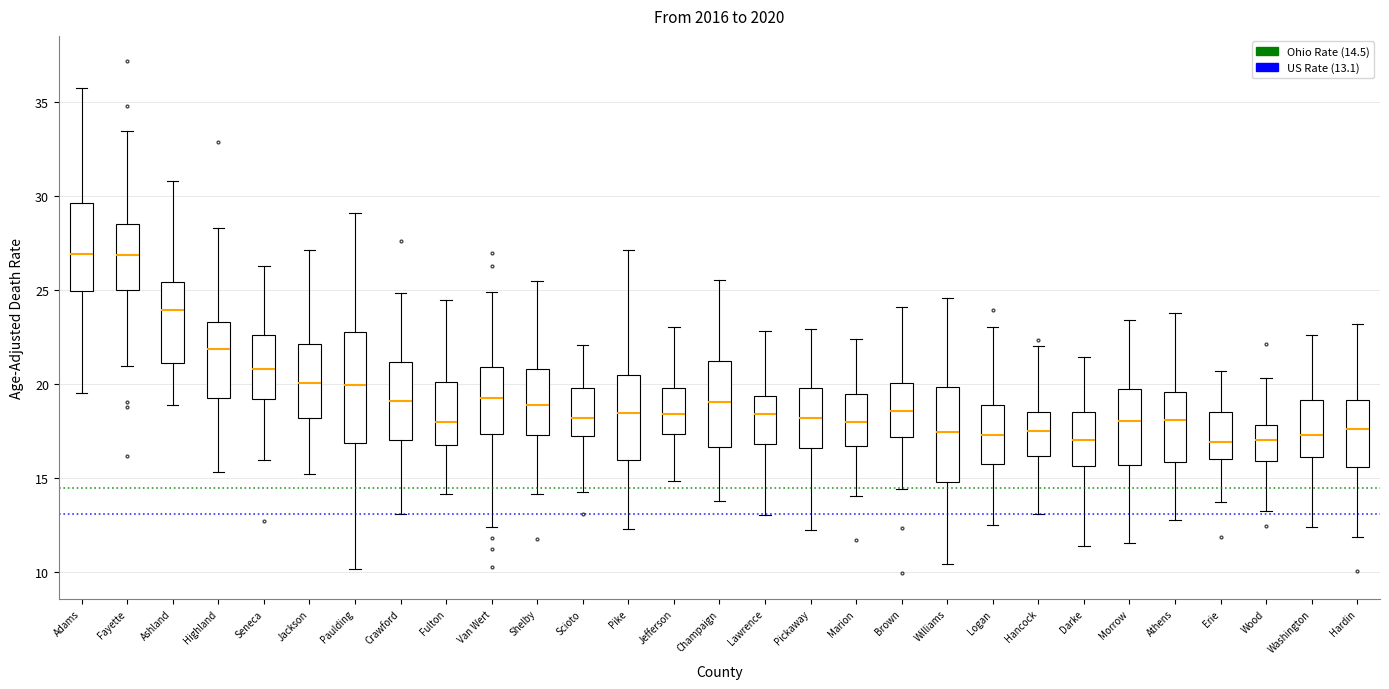

Comparing the boxes themselves (not the whiskers), which one is the tallest?

Paulding